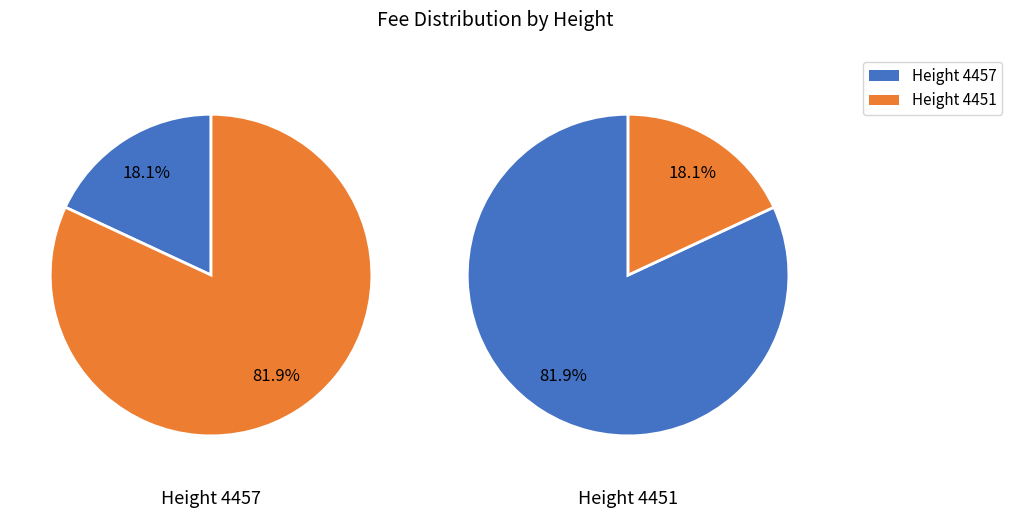

Combined, what portion of the pie is 4457 and 4451?

100.0%